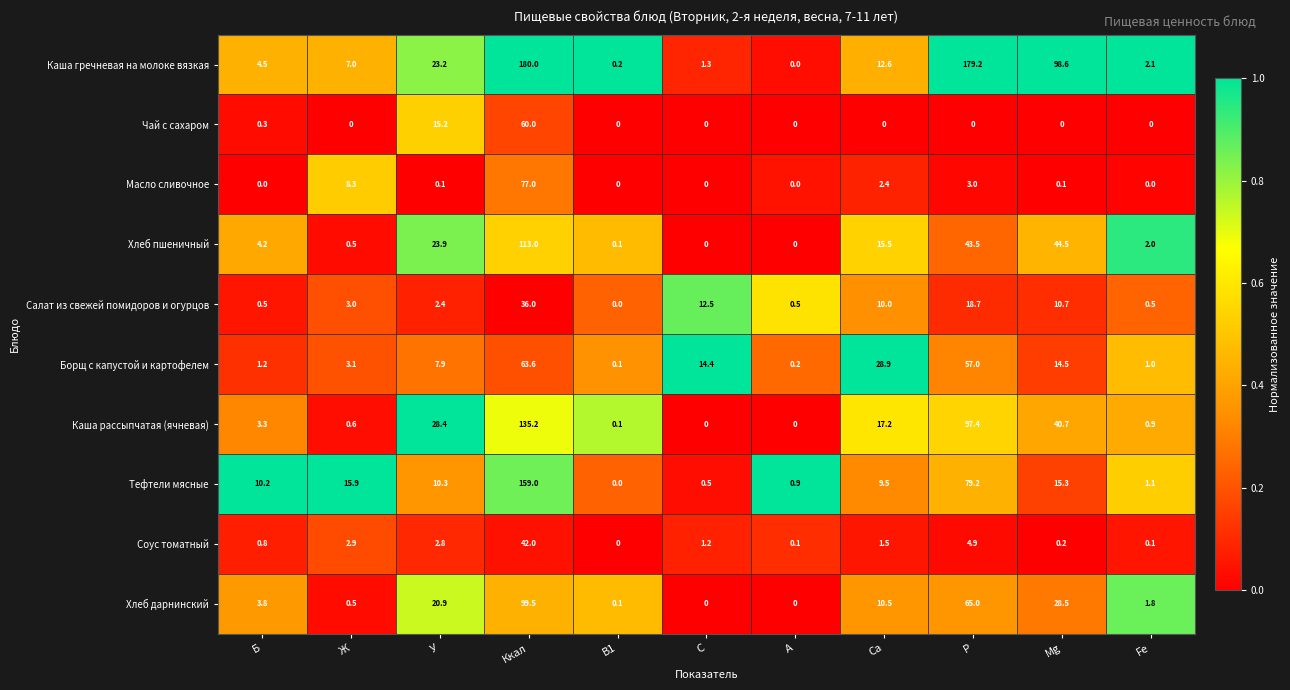

Which series has the largest total across all categories?

Каша гречневая на молоке вязкая